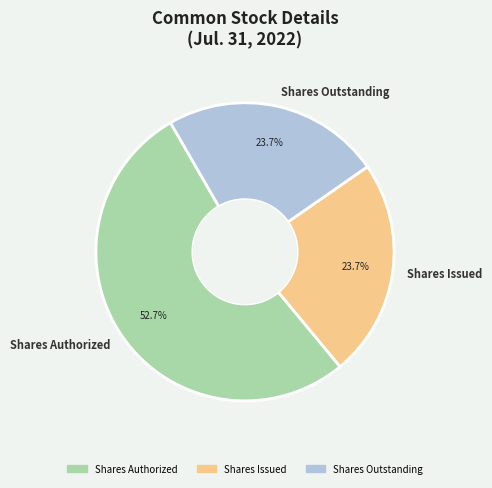

How much of the chart is everything except Shares Outstanding?

76.3%